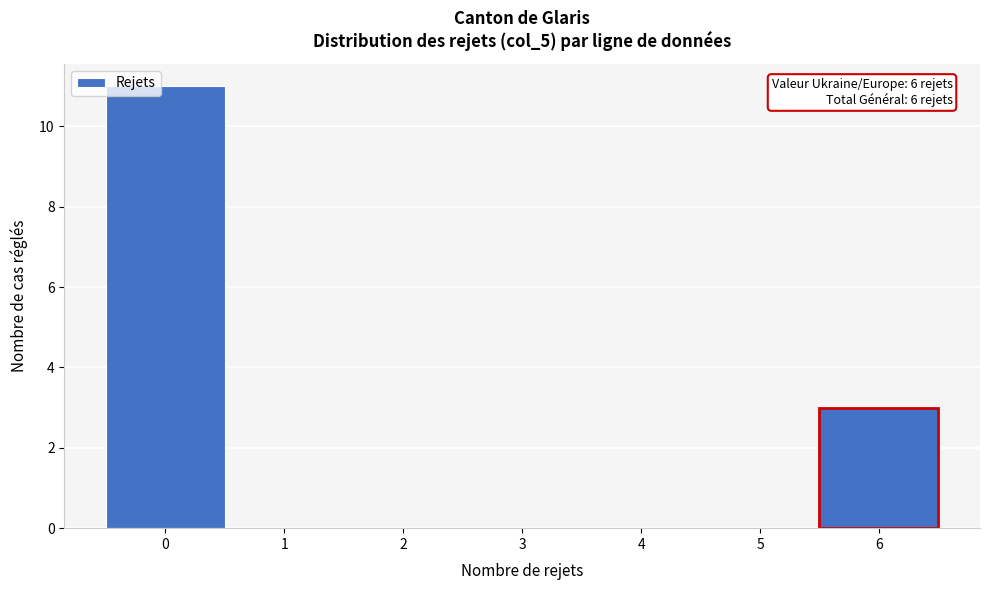

Which range on the x-axis has the tallest bar?

-0.5 to 0.5